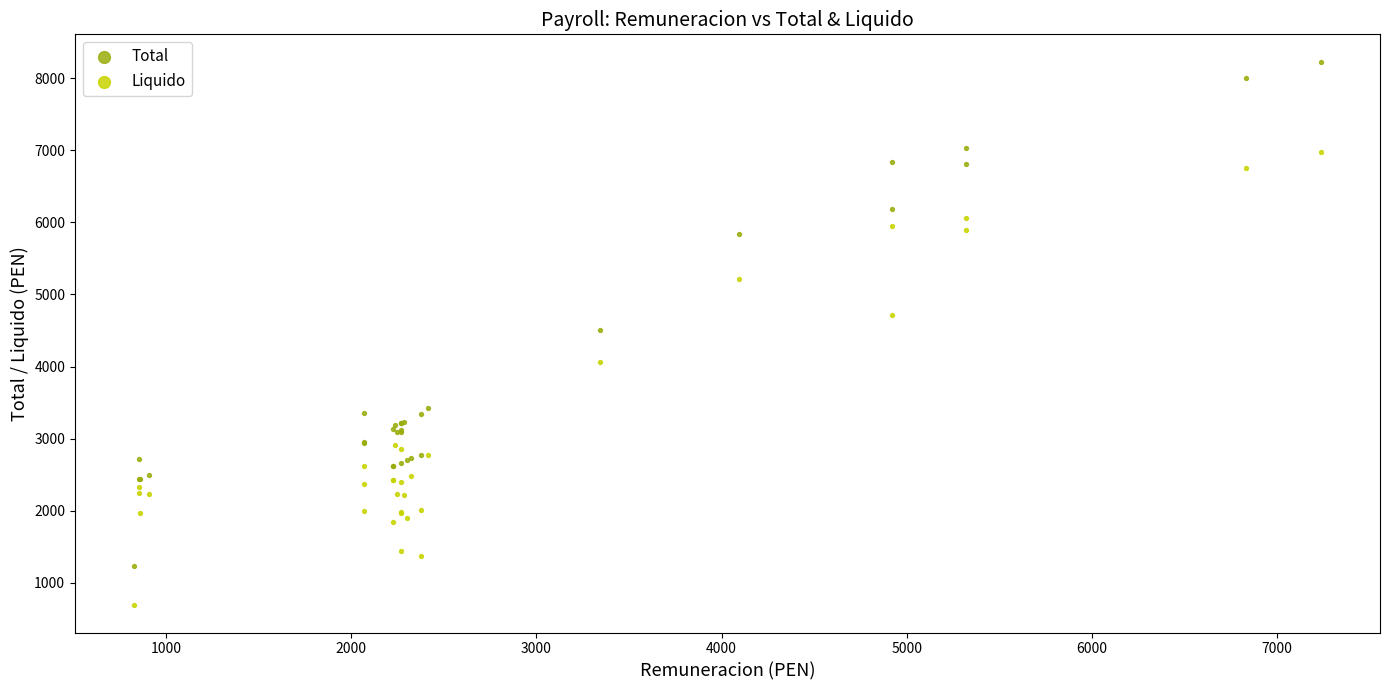

Which series has the widest spread of Y values?

Total